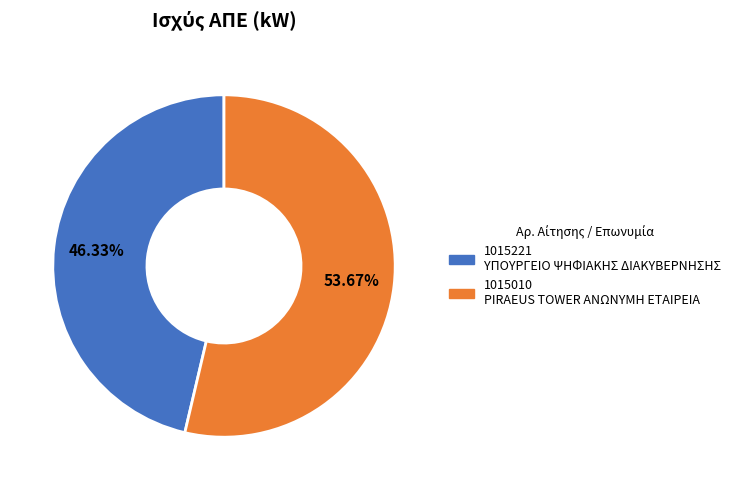

Between 1015221 ΥΠΟΥΡΓΕΙΟ ΨΗΦΙΑΚΗΣ ΔΙΑΚΥΒΕΡΝΗΣΗΣ and 1015010 PIRAEUS TOWER ΑΝΩΝΥΜΗ ΕΤΑΙΡΕΙΑ, which is larger?

1015010 PIRAEUS TOWER ΑΝΩΝΥΜΗ ΕΤΑΙΡΕΙΑ